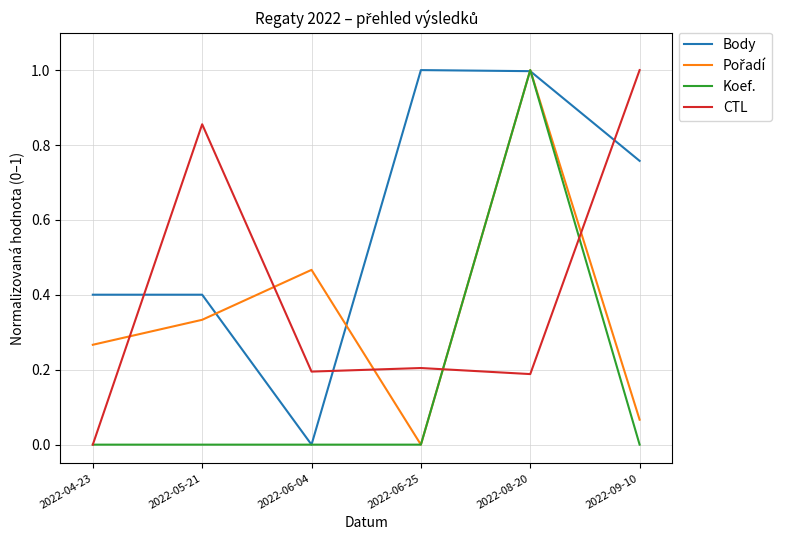

At which label does CTL reach its peak?

2022-09-10